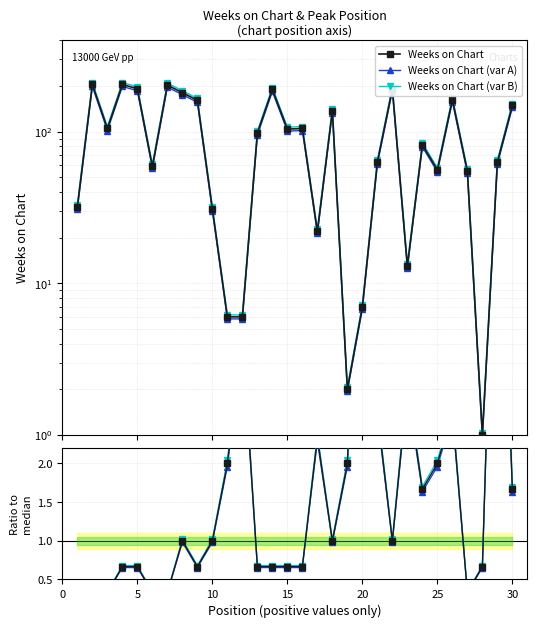

True or false: Peak Position (norm) has a value of 0.1 at 26.

False